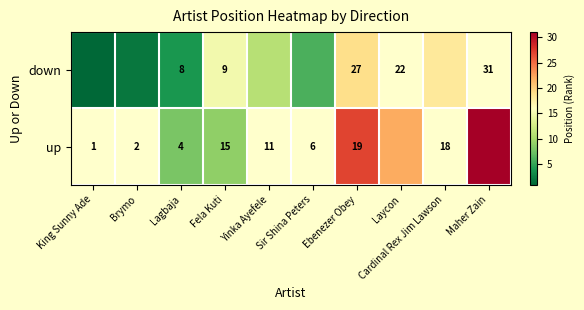

The value of up at Lagbaja is 4. True or false?

True